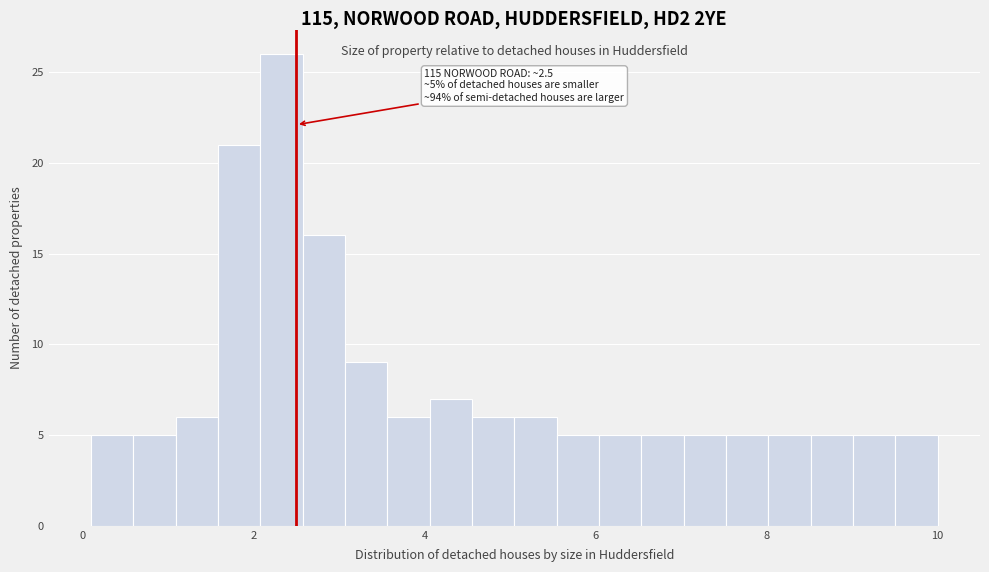

Read against the x-axis, roughly where is the centre of the tallest bar?

2.4